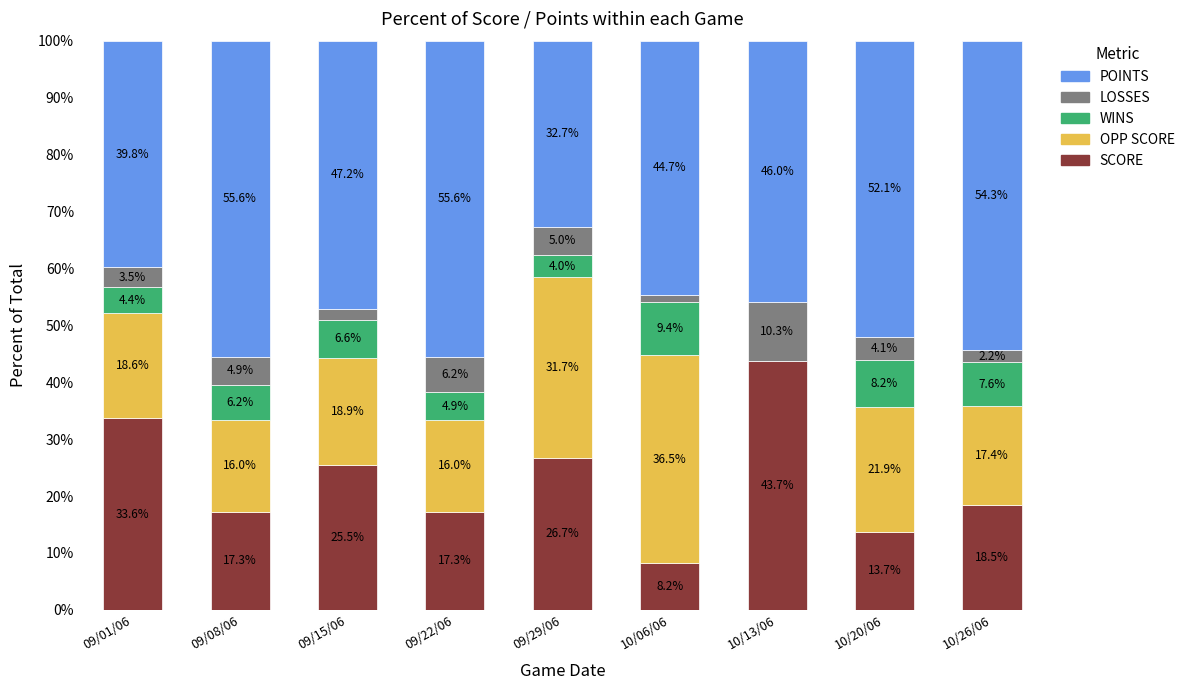

What is the highest value of the SCORE series?

43.7